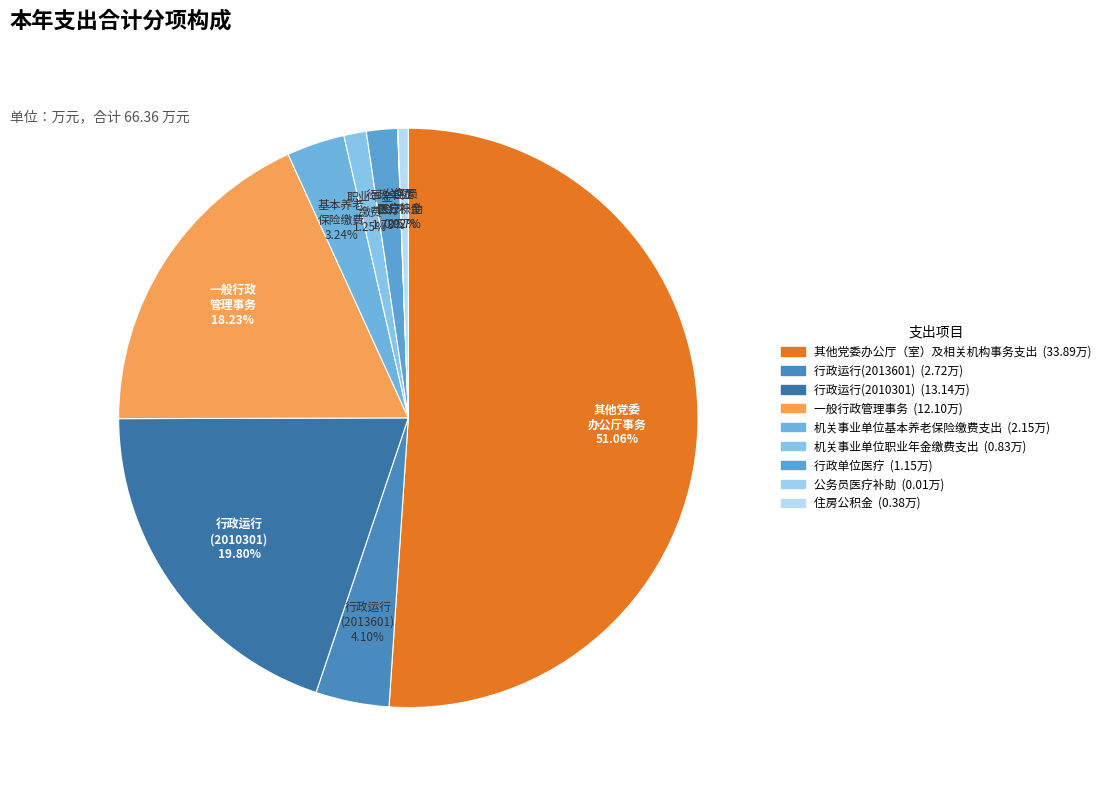

What is the ratio of the value at 住房公积金 to the value at 机关事业单位基本养老保险缴费支出?

0.2